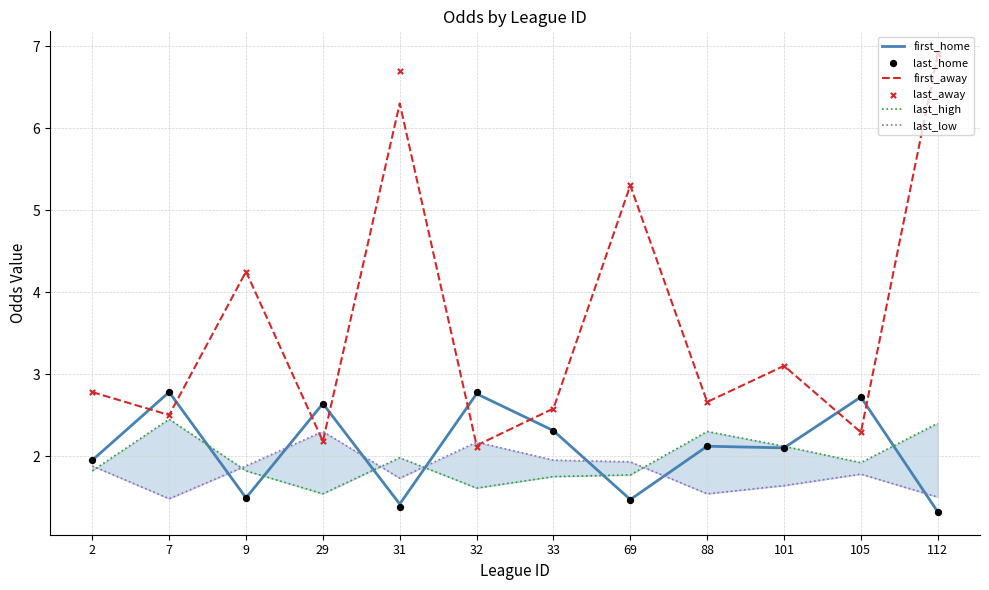

What is the total value across all series at 32?

13.6